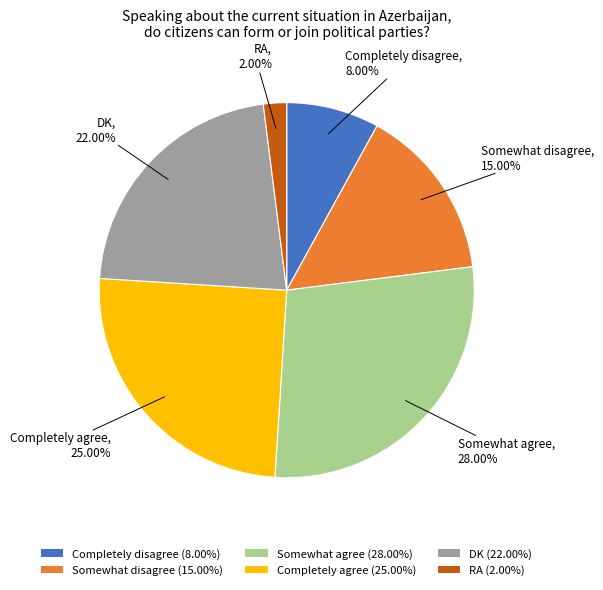

Count the number of slices in the pie.

6